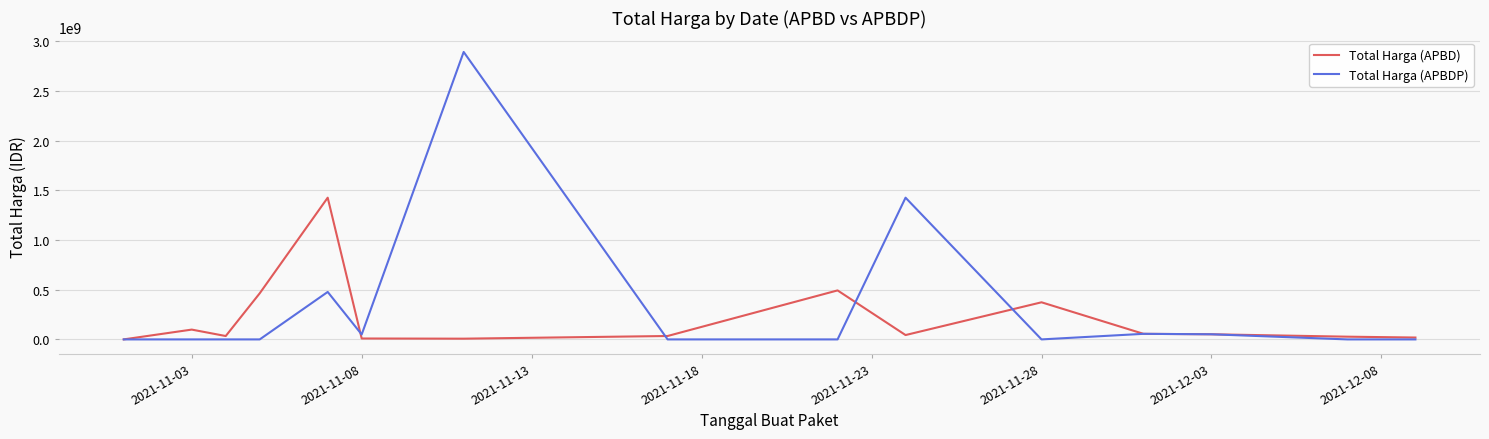

Which series has the widest spread of values?

Total Harga (APBDP)